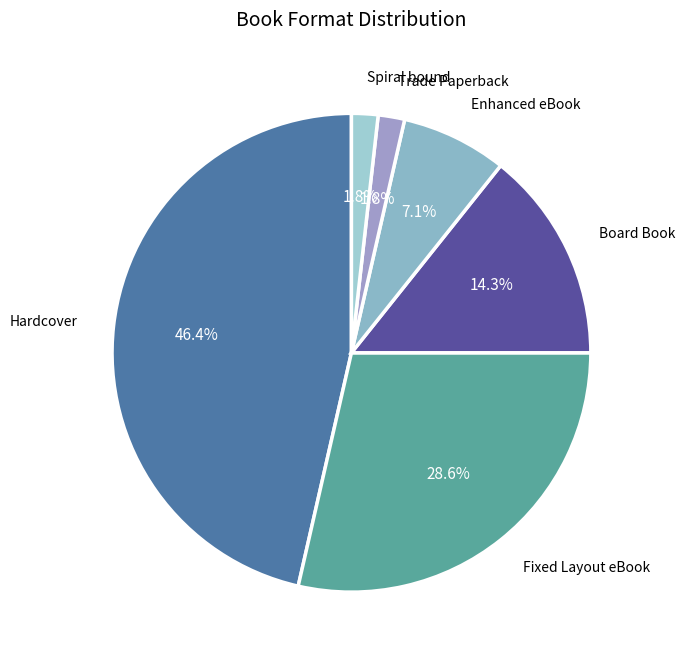

How many segments does this pie chart have?

6